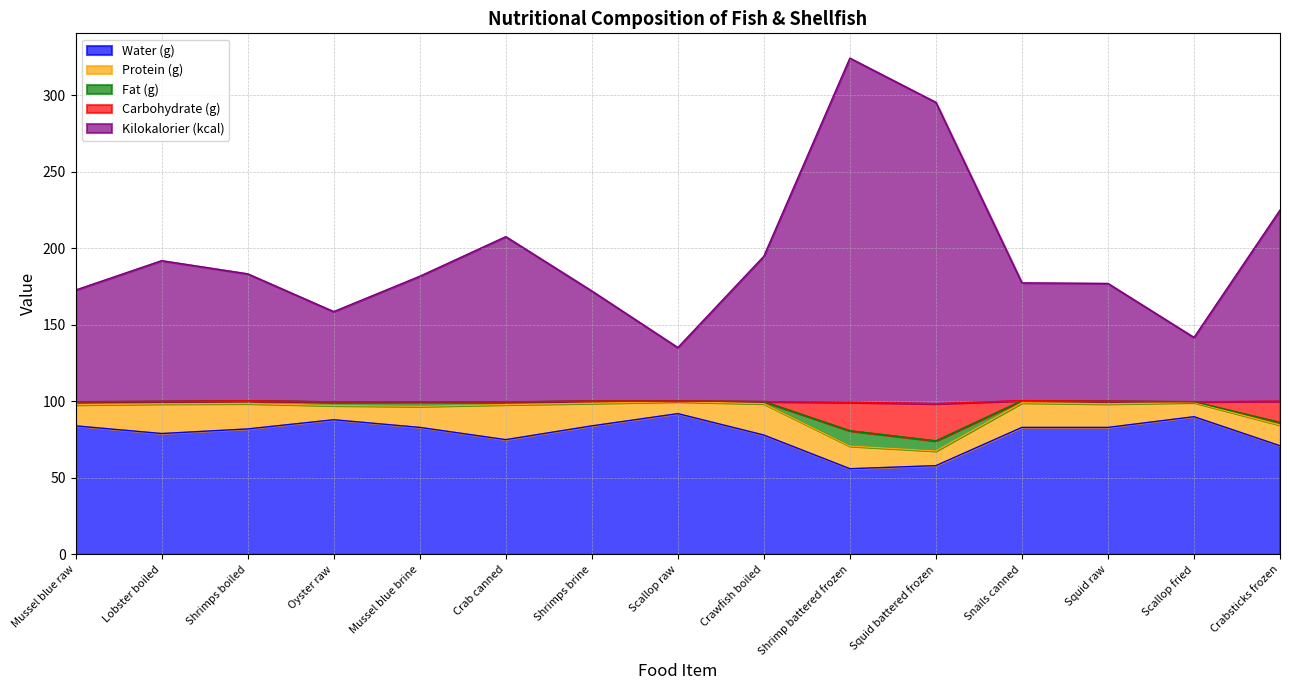

What is the total value across all series at Mussel blue brine?

181.8